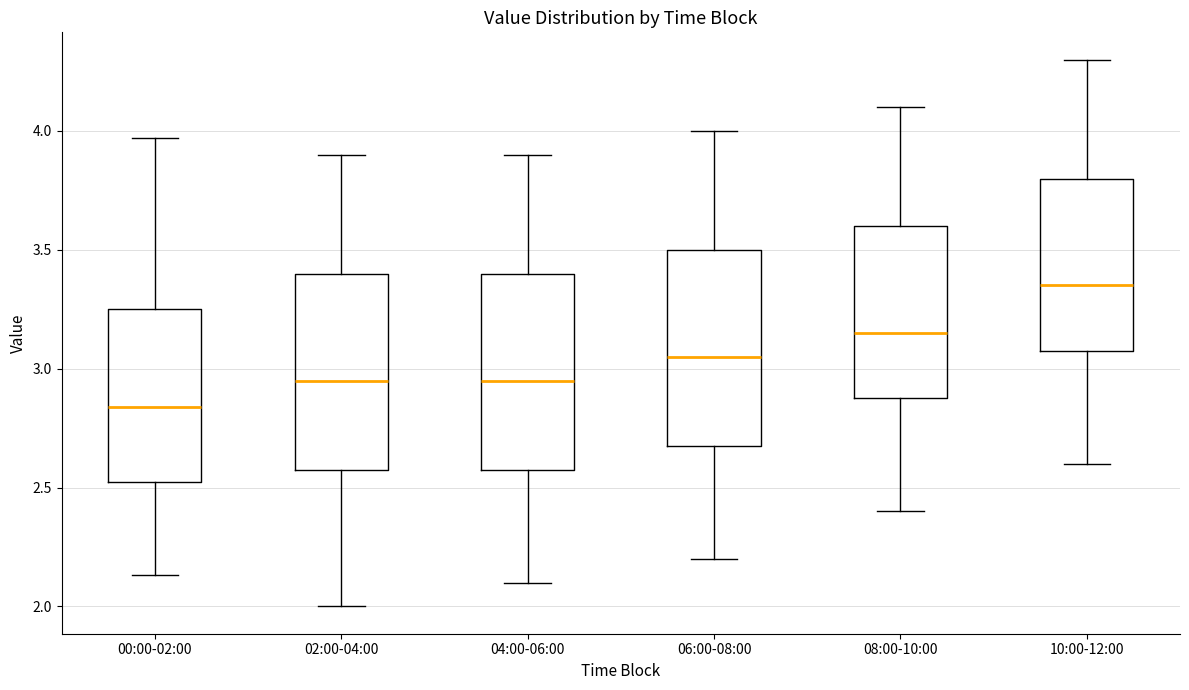

Where is the upper edge of the box for 10:00-12:00 on the y-axis? The values are not printed on the chart, so give them approximately, as read against the axis.

3.80